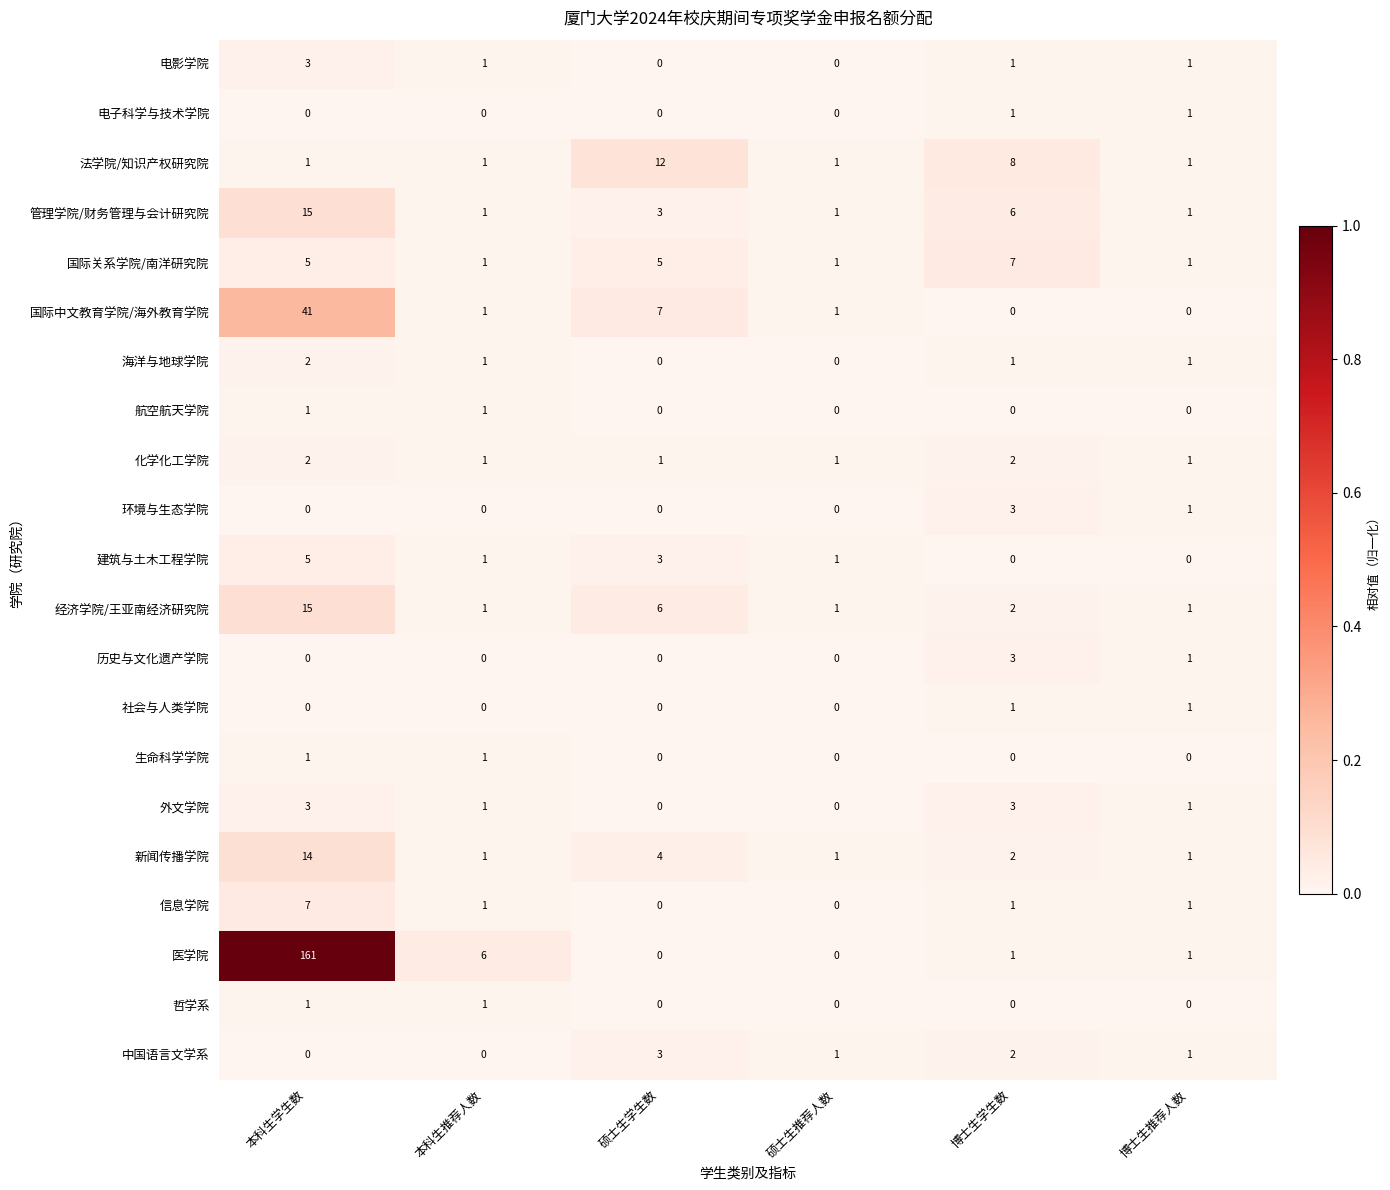

True or false: 哲学系 has a value of 0 at 硕士生推荐人数.

True